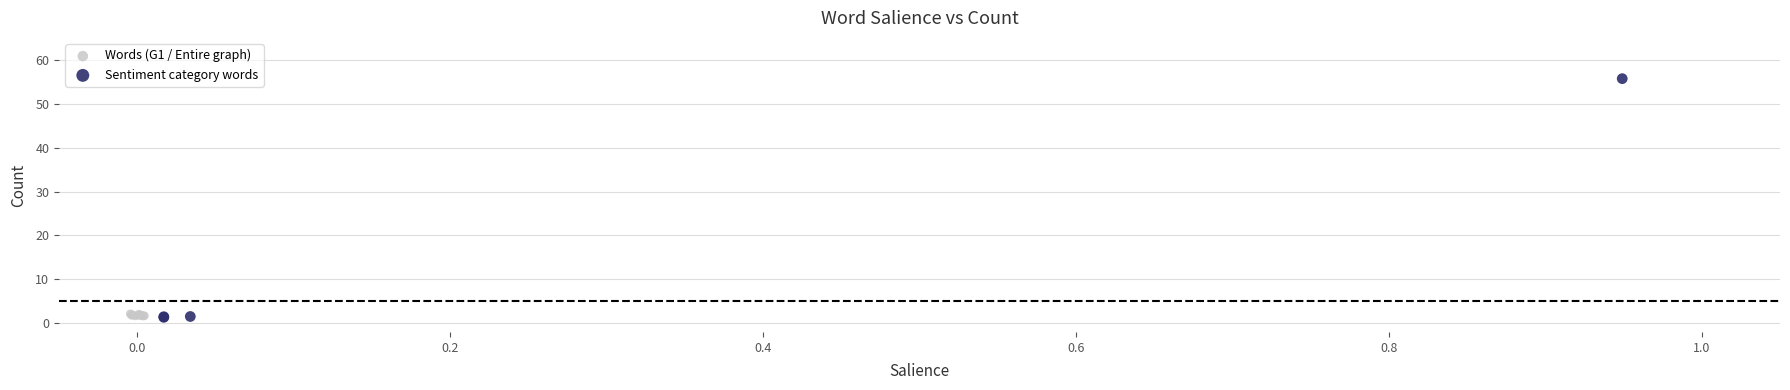

Which series has the largest Y range (max minus min)?

Sentiment category words